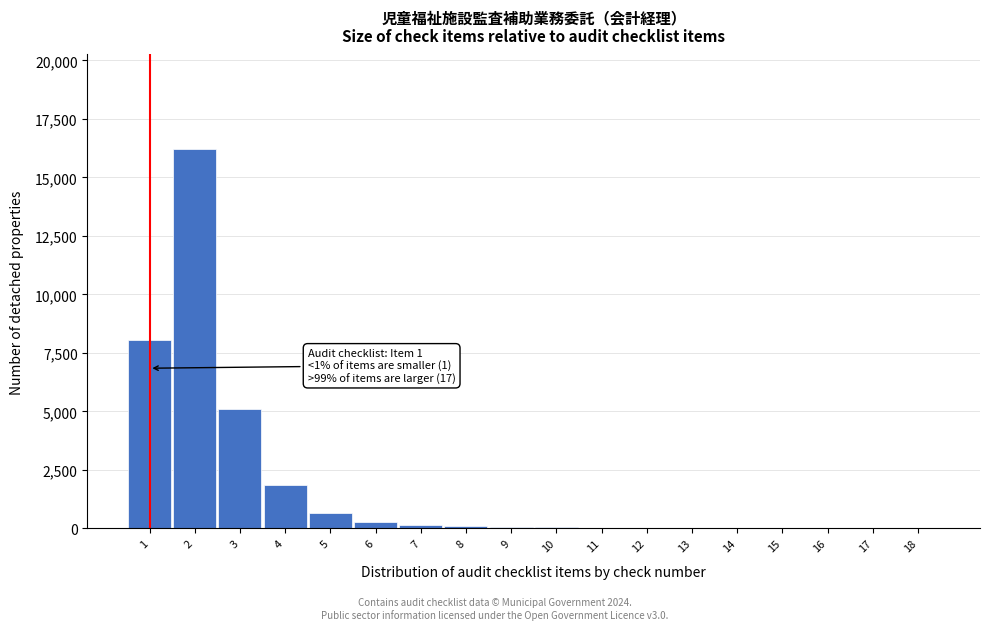

The value at 4 is 1850. True or false?

True